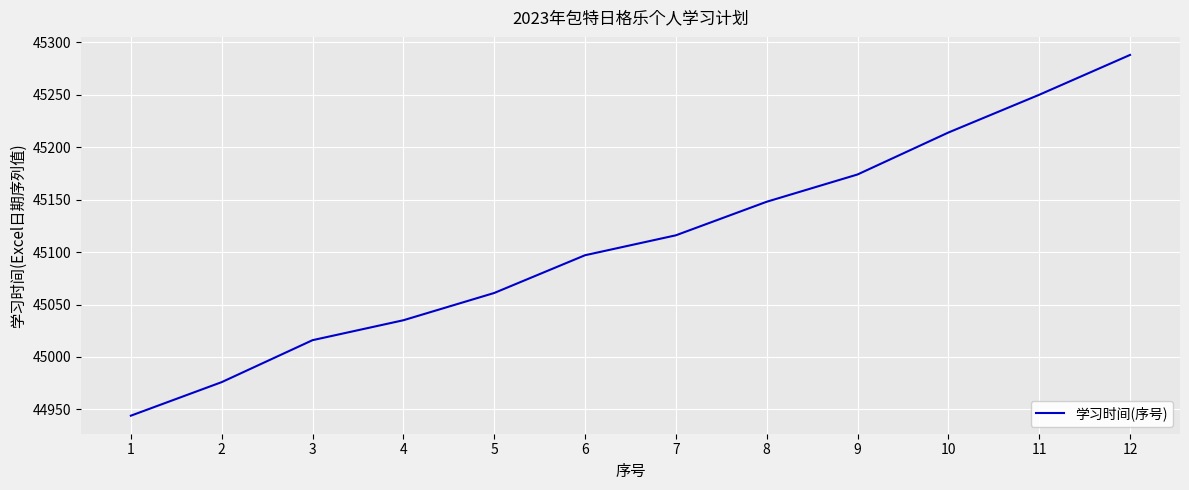

List the labels in order of value, largest first.

12, 11, 10, 9, 8, 7, 6, 5, 4, 3, 2, 1